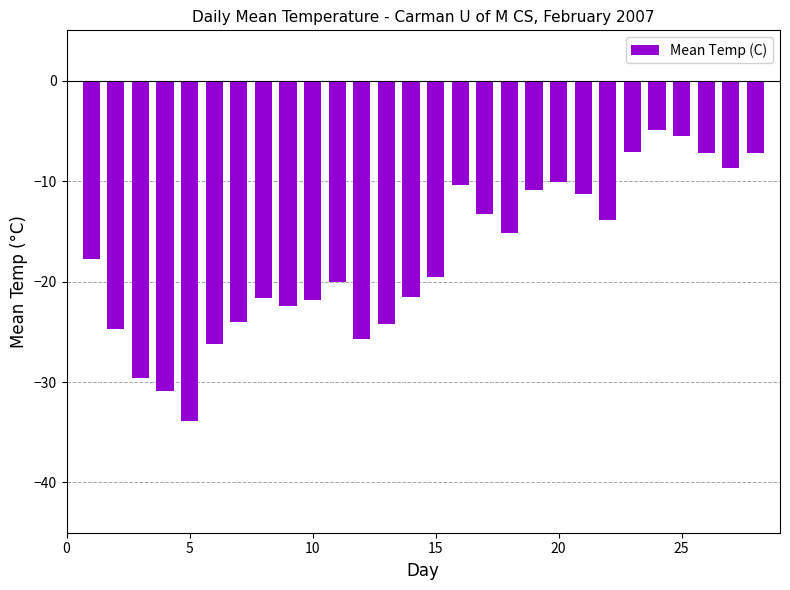

Count the number of values greater than -17.

13